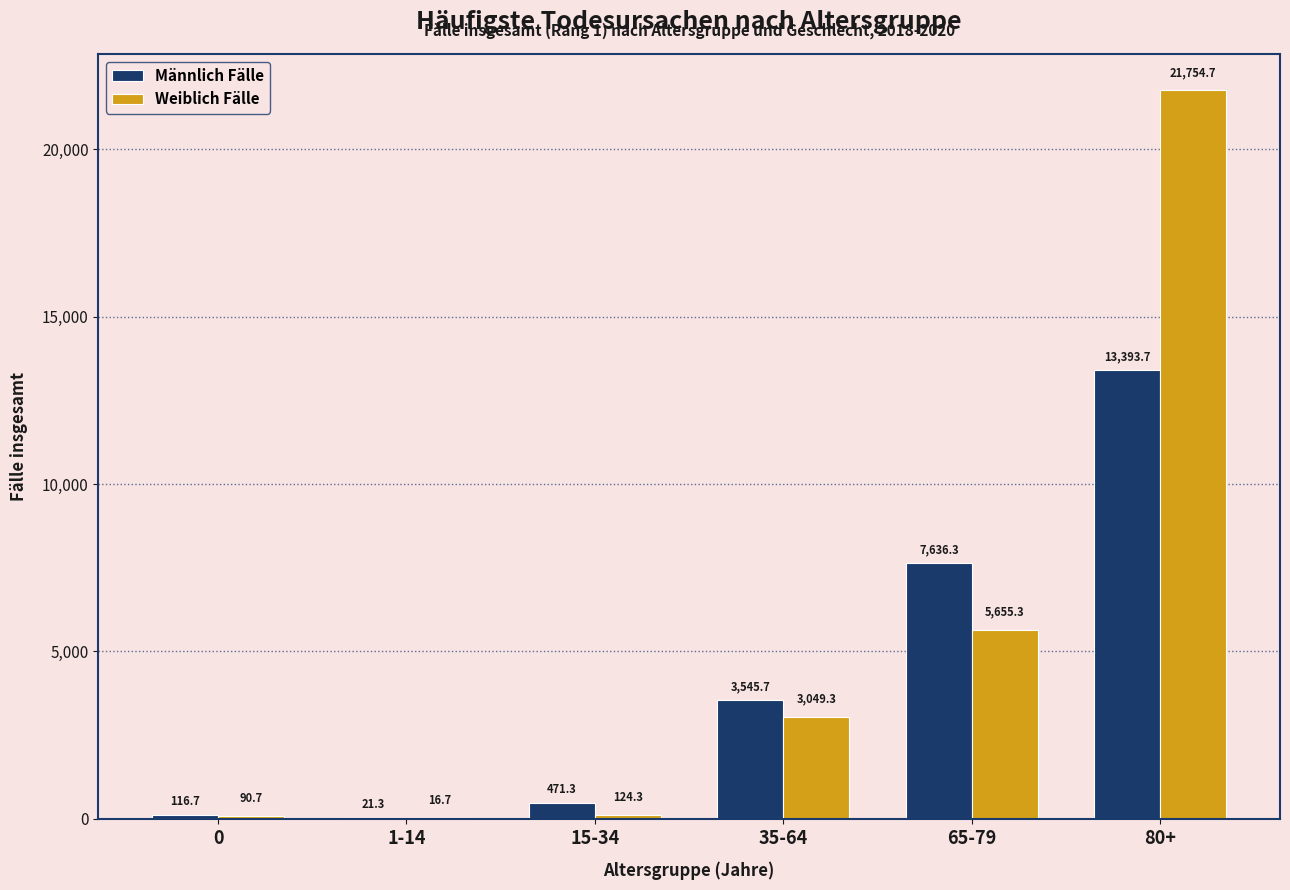

Reading left to right, extract all data points from this chart.

Männlich Fälle: 0=116.7	1-14=21.3	15-34=471.3	35-64=3545.7	65-79=7636.3	80+=13393.7
Weiblich Fälle: 0=90.7	1-14=16.7	15-34=124.3	35-64=3049.3	65-79=5655.3	80+=21754.7